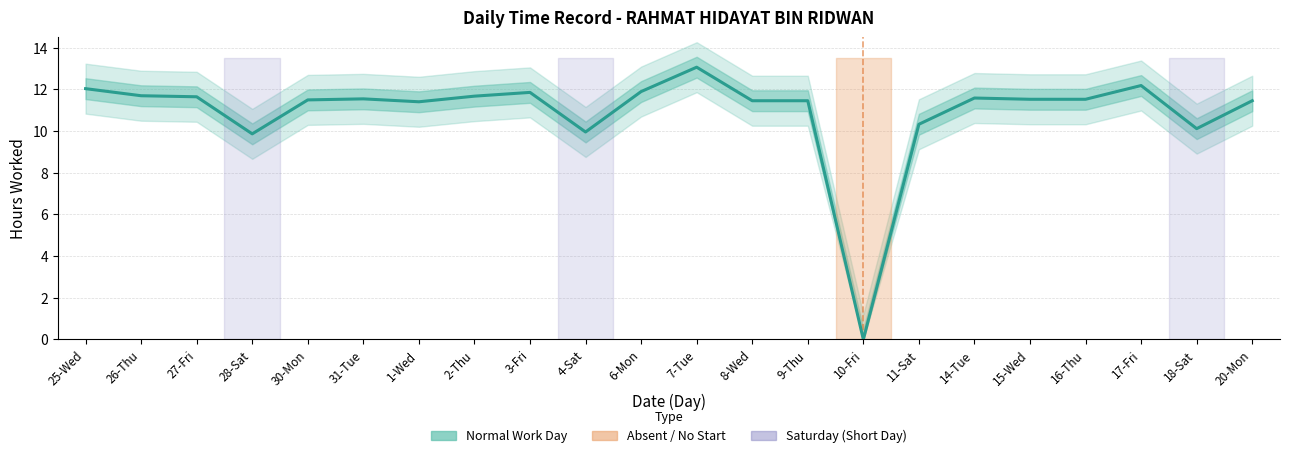

At which category does the data reach its first local peak?

31-Tue